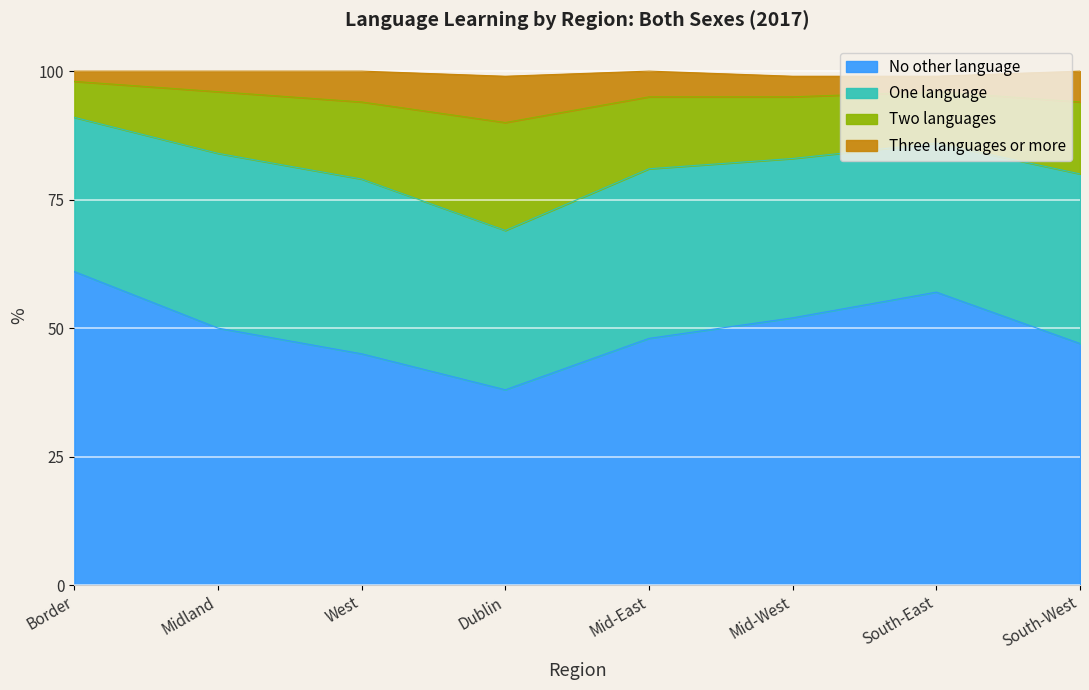

What is the maximum value for No other language?

61